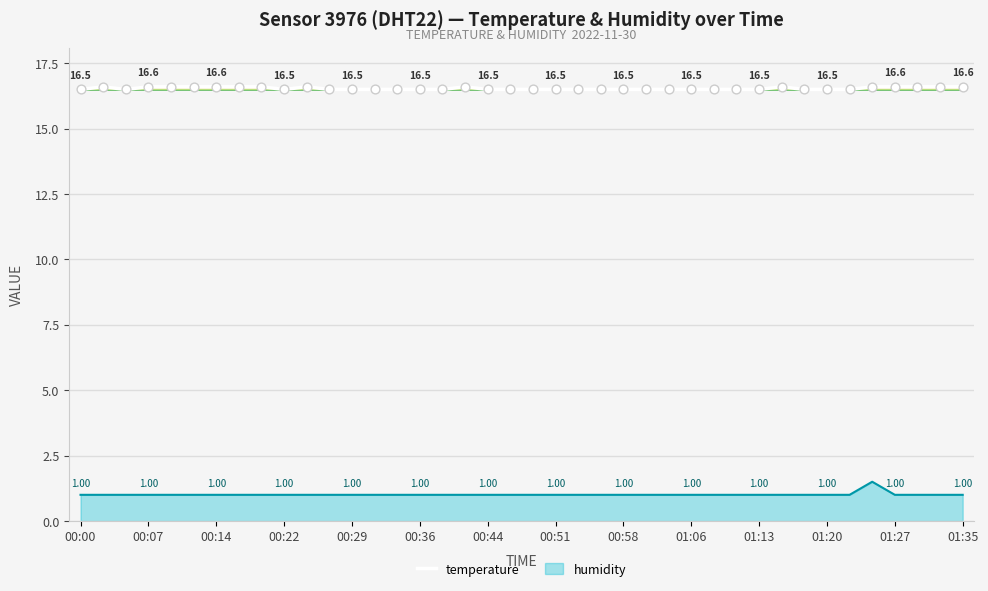

Is the value of humidity at 01:20 greater than the value of temperature at 01:27?

No